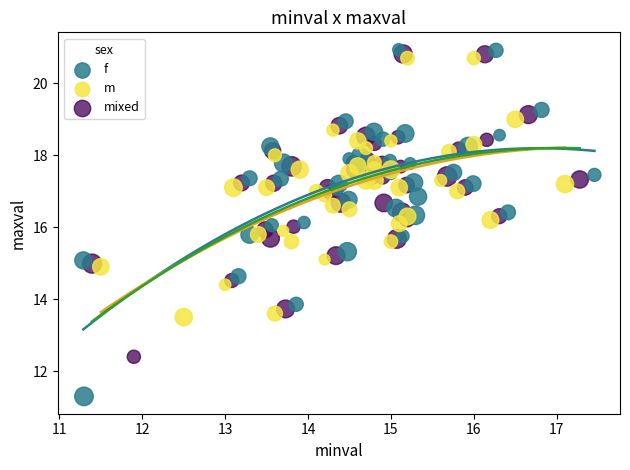

Which series contains the lowest Y value?

f